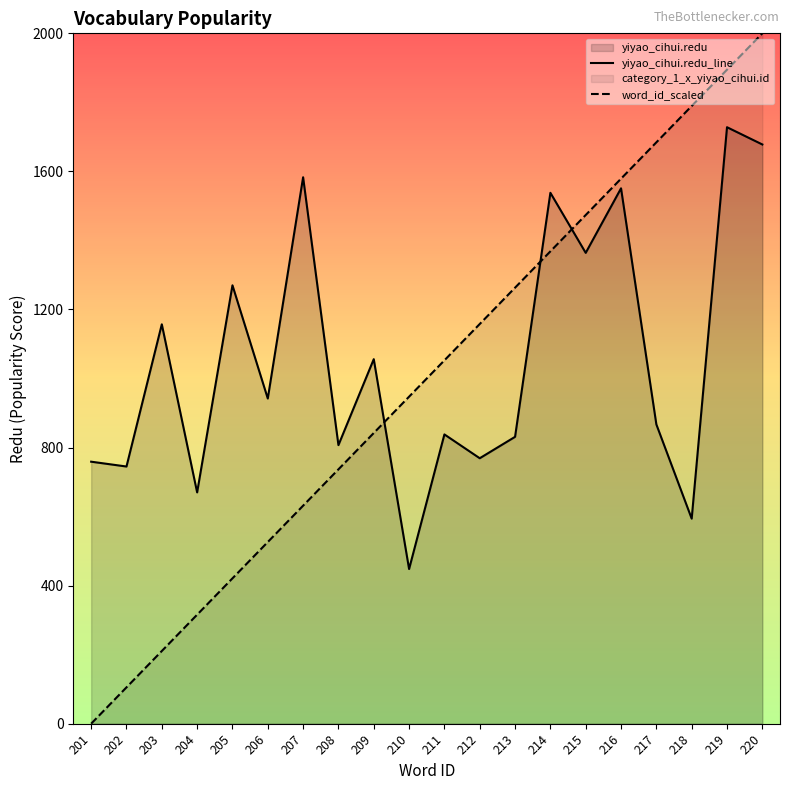

True or false: category_1_x_yiyao_cihui.id and yiyao_cihui.redu intersect in this chart.

True